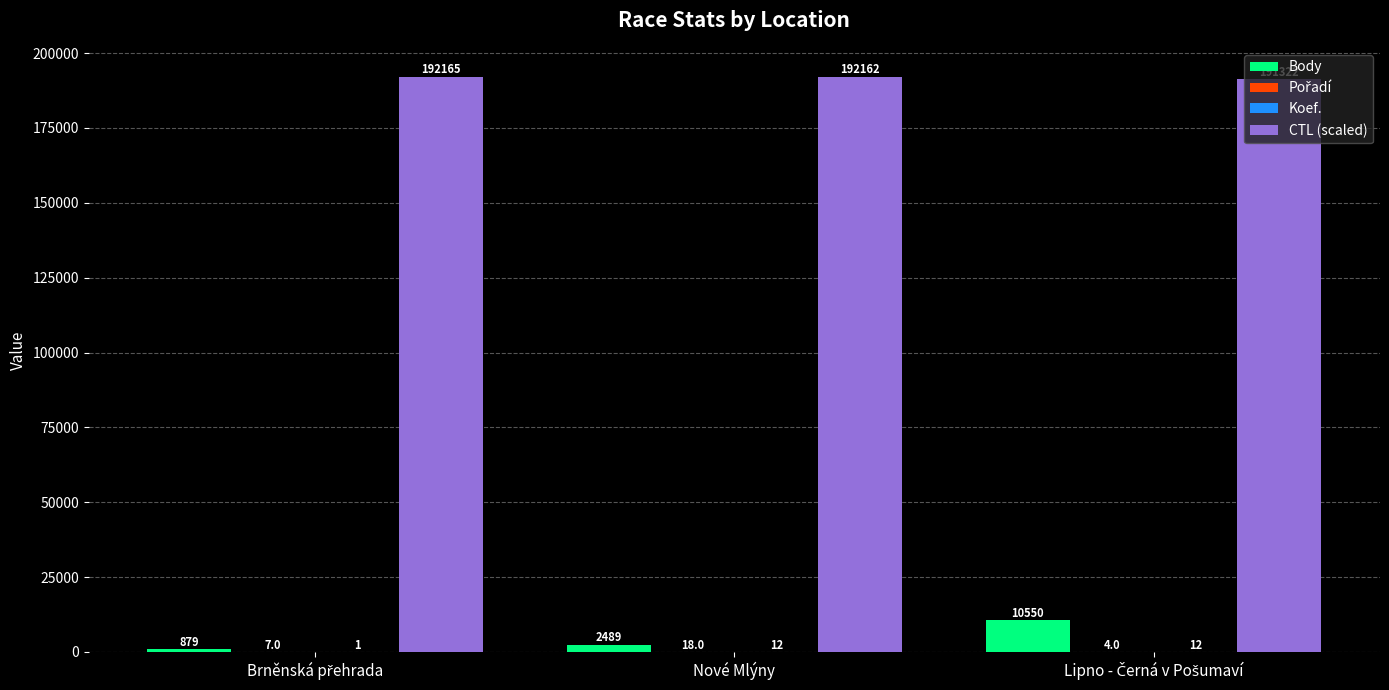

What is the greatest value displayed?

192165